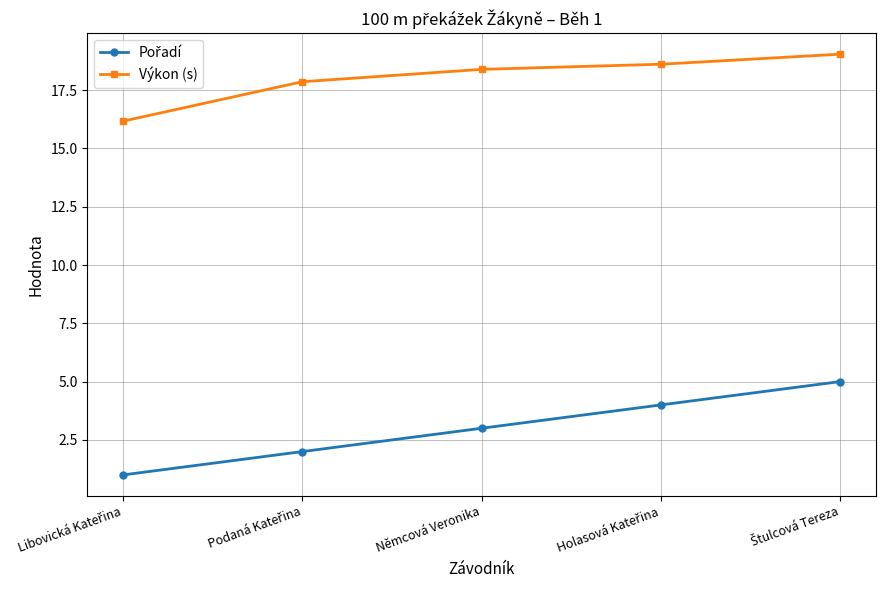

What is the lowest value of the Výkon (s) series?

16.2